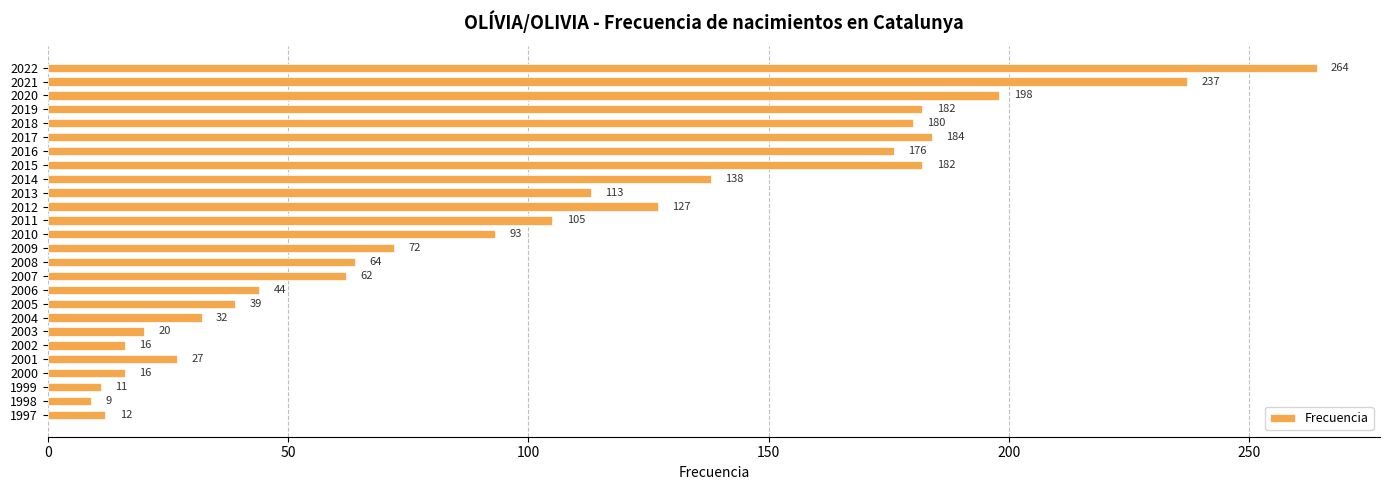

What is the value of the 5th bar from the top?

180